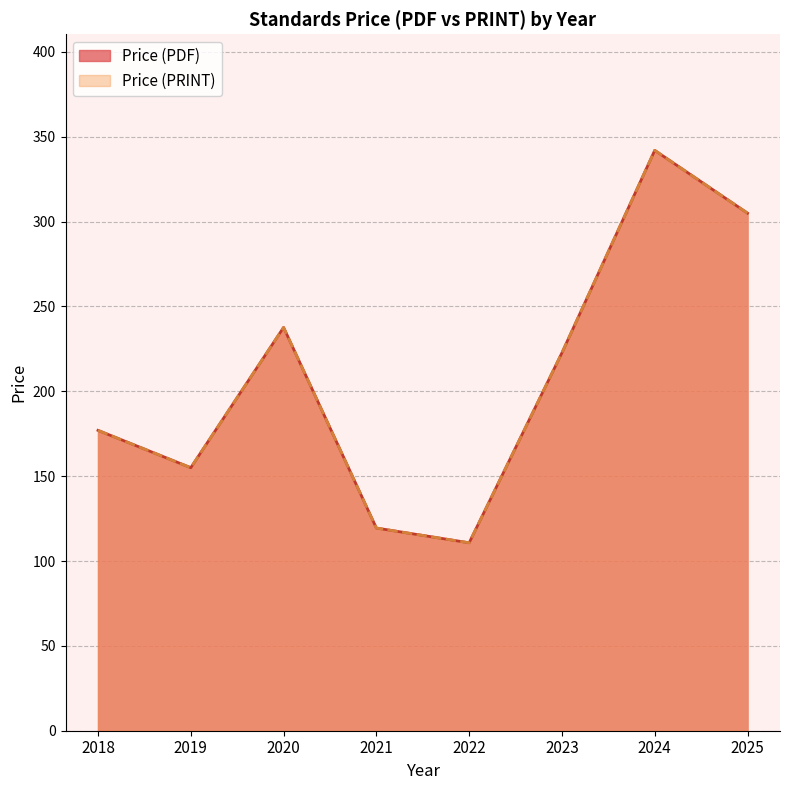

True or false: Price (PRINT) has more than 0 interior local peaks.

True